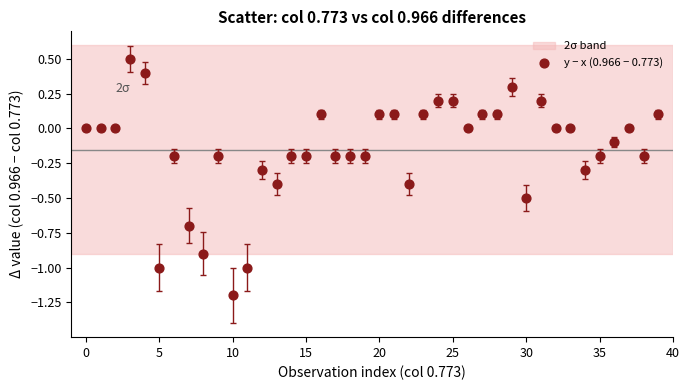

What is the range of Y values (max minus min)?

1.7